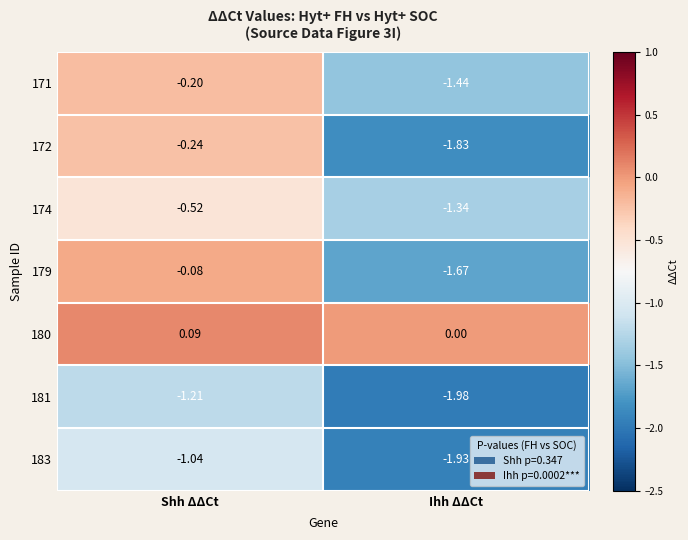

Which series has the largest total across all categories?

180